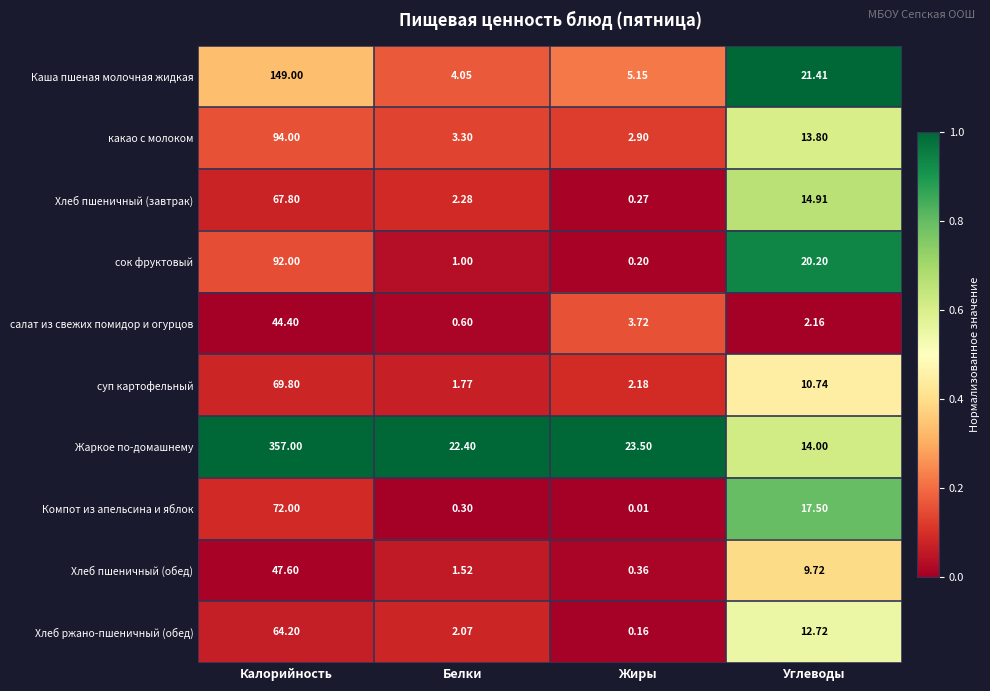

Which series has the widest spread of values?

Жаркое по-домашнему